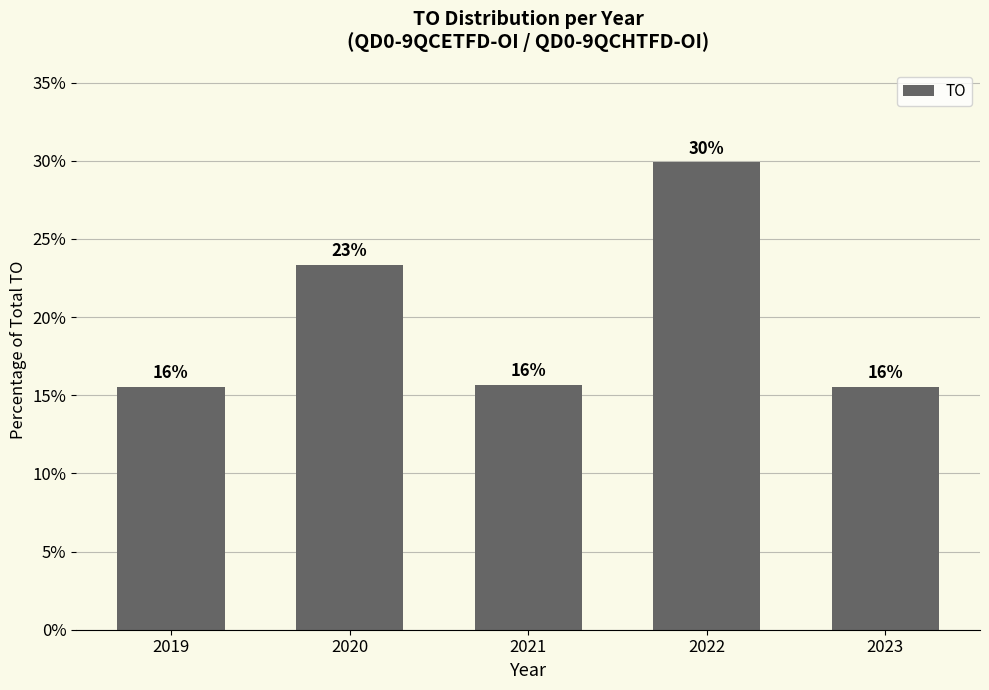

Are the bars horizontal?

No